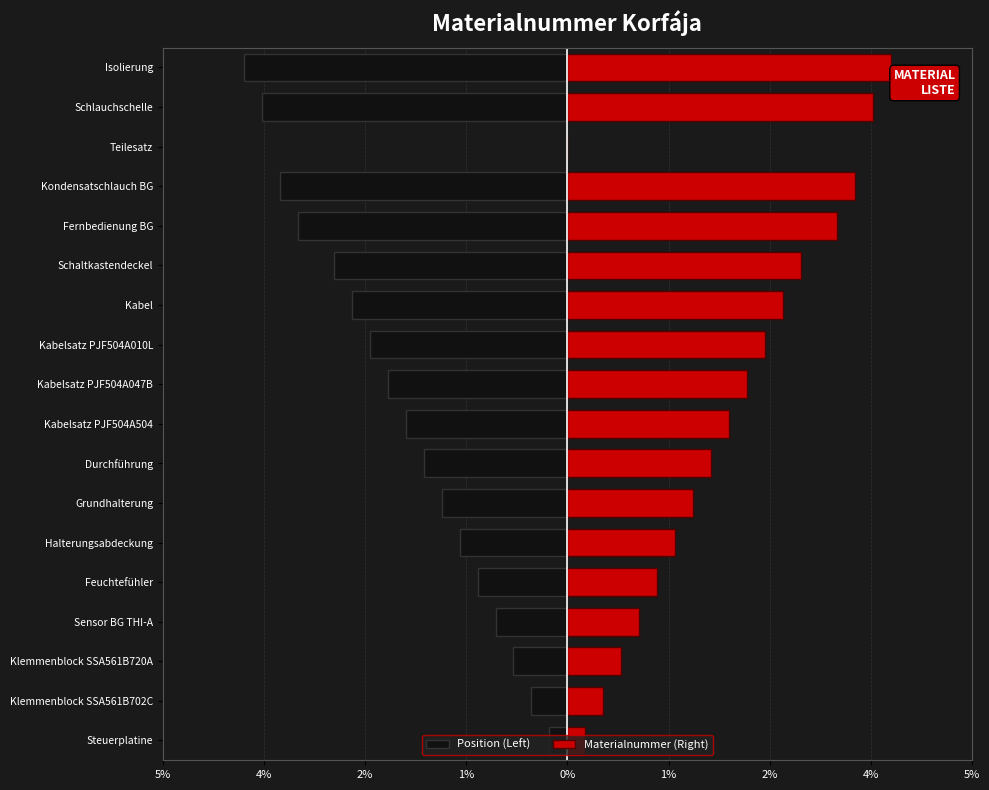

What is the greatest value displayed?

4.0